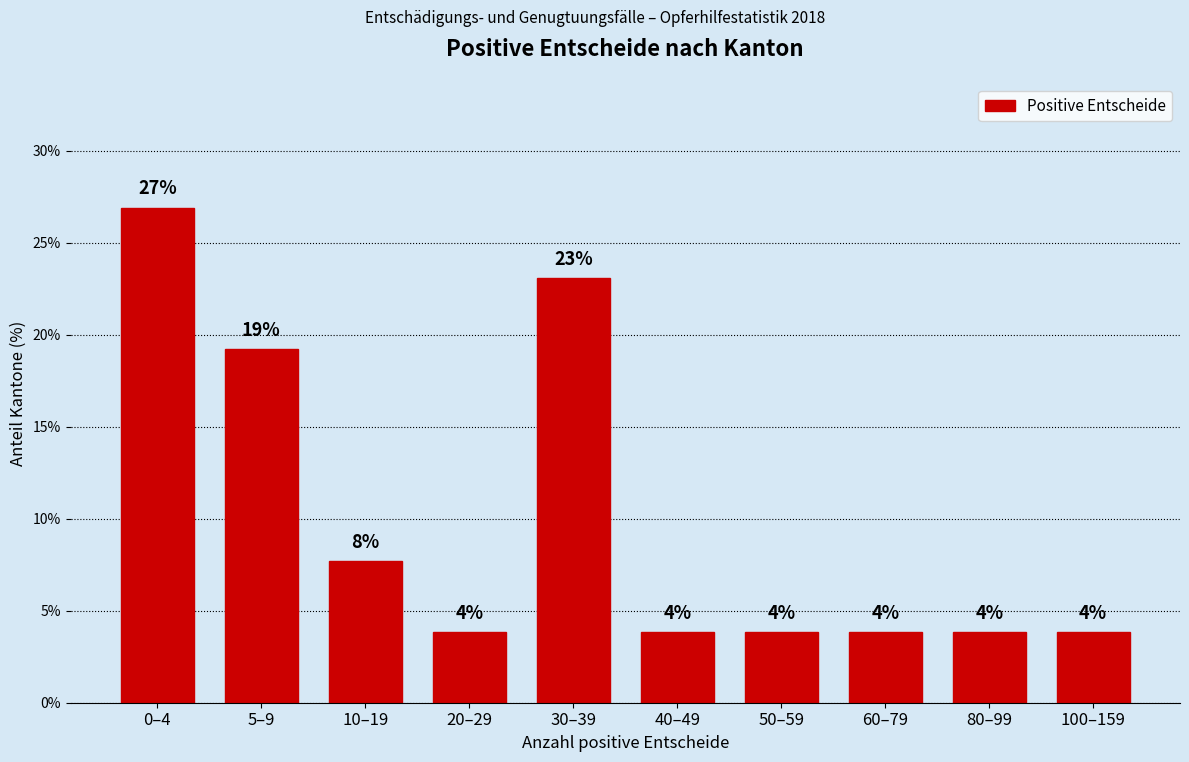

Does the chart contain any negative values?

No